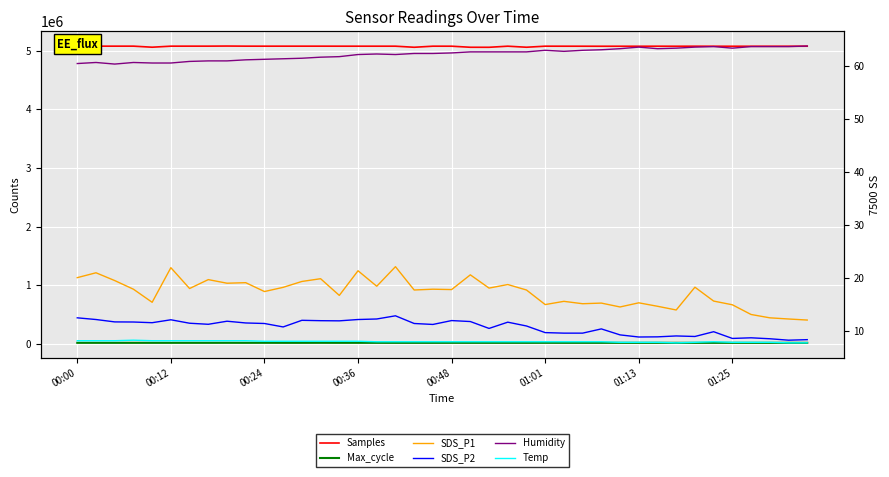

At how many categories does at least one series exceed 4639538?

40